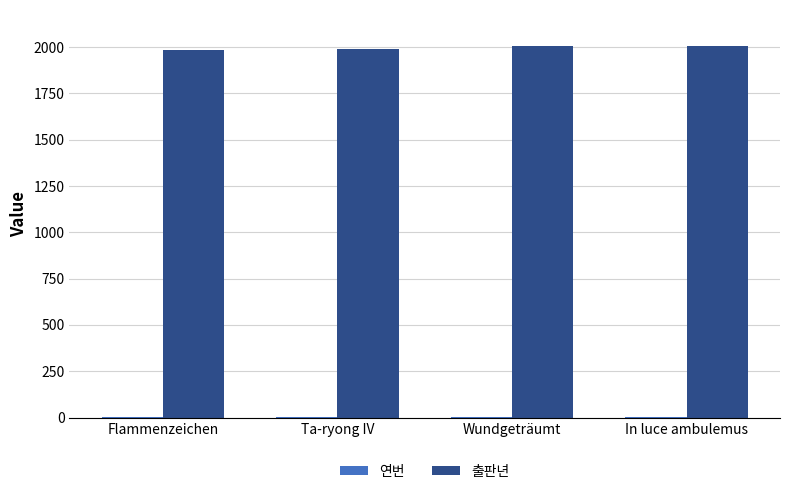

Which series has the largest total across all categories?

출판년